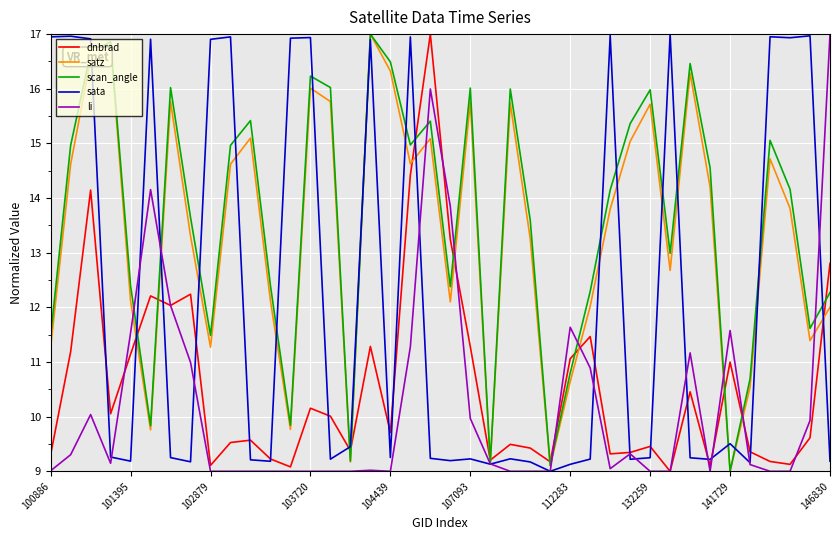

What is the maximum value shown in the chart?

17.0